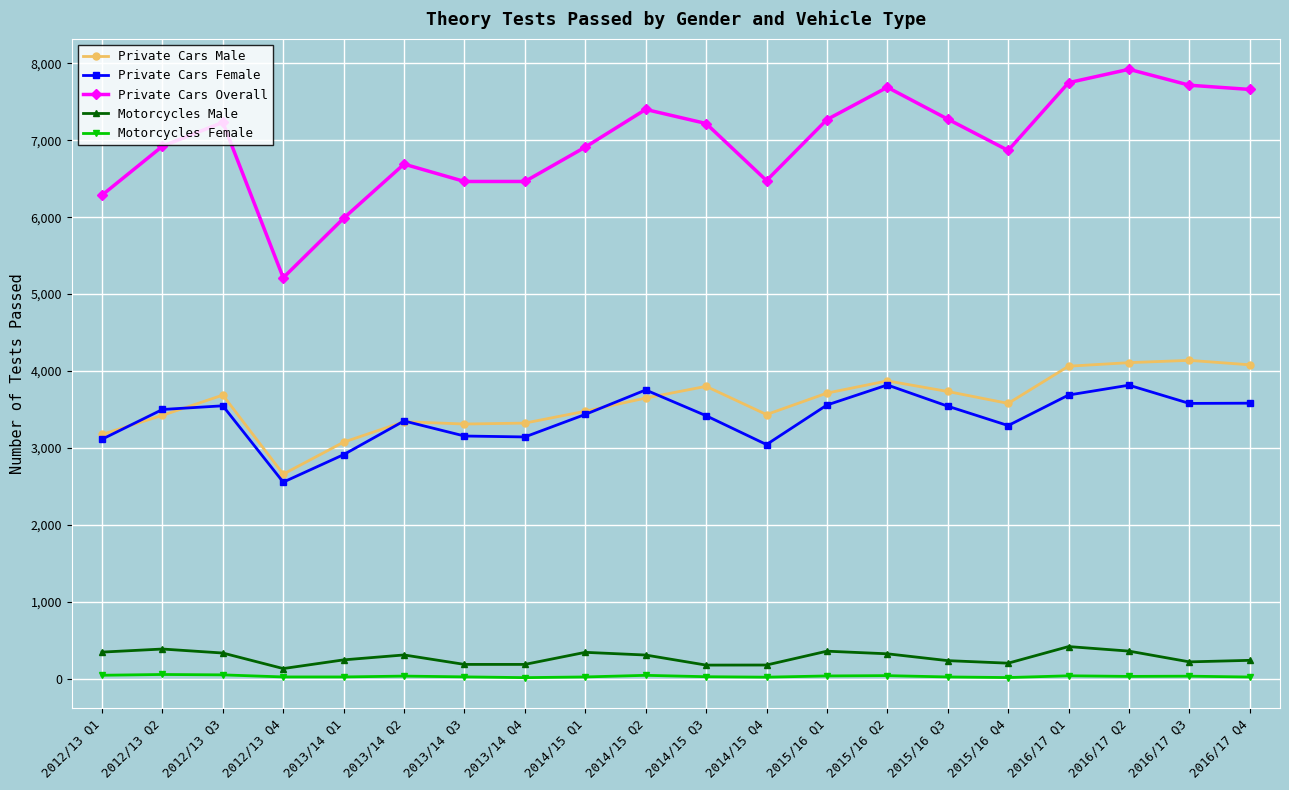

The value of Motorcycles Male at 2015/16 Q2 is 322. True or false?

True